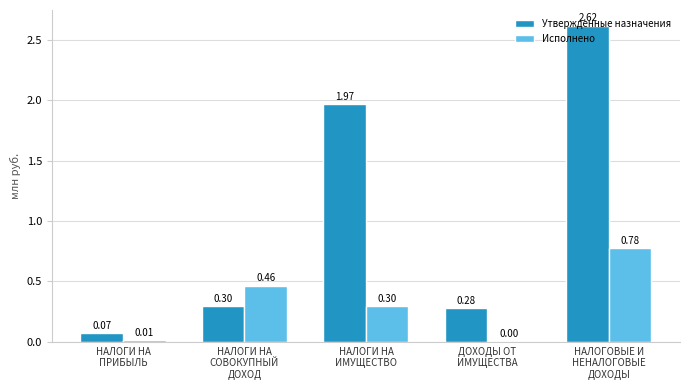

What is the sum of all Утвержденные назначения values?

5.2